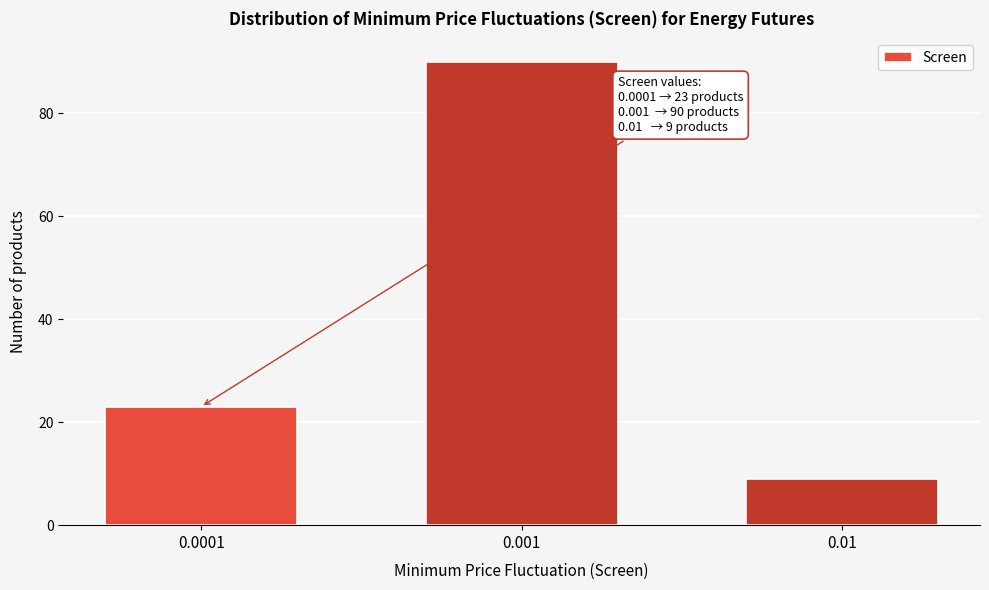

Reading left to right, list all the values displayed in this chart.

23	90	9